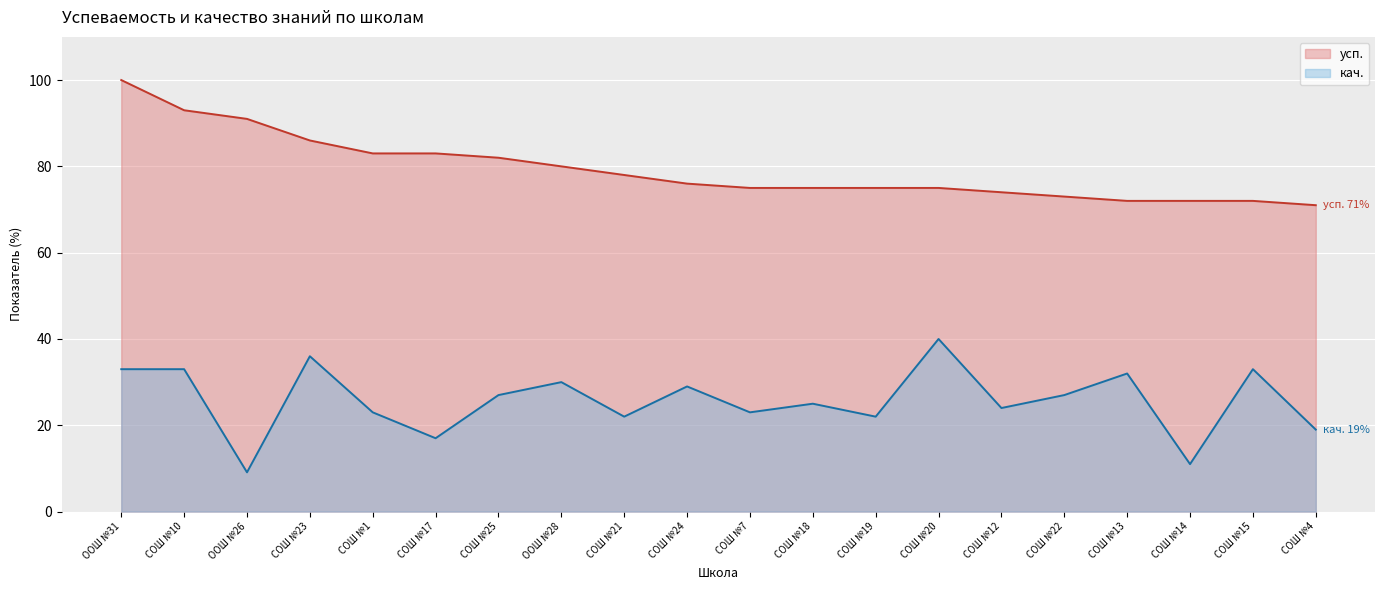

What is the difference between the кач. values at СОШ №7 and СОШ №13?

9.0